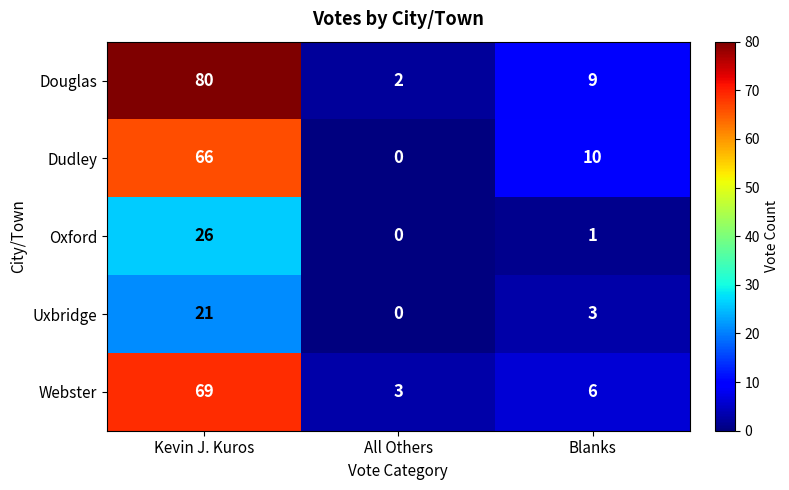

What is the spread (max minus min) of values at All Others?

3